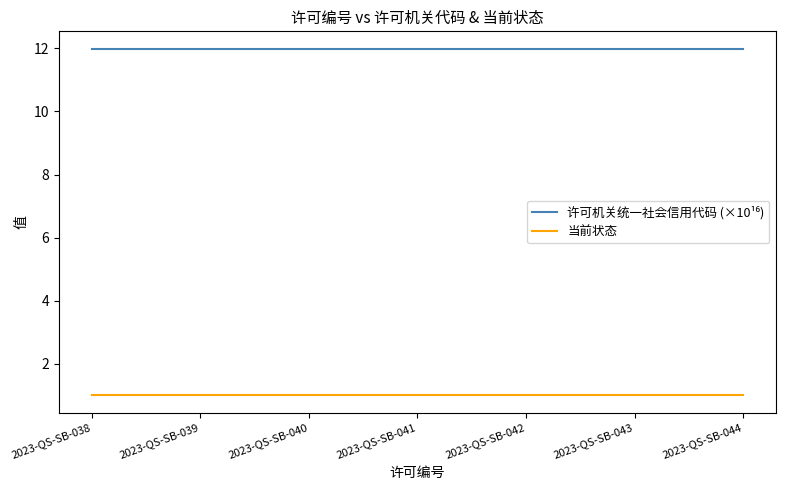

What is the total value across all series at 2023-QS-SB-039?

13.0